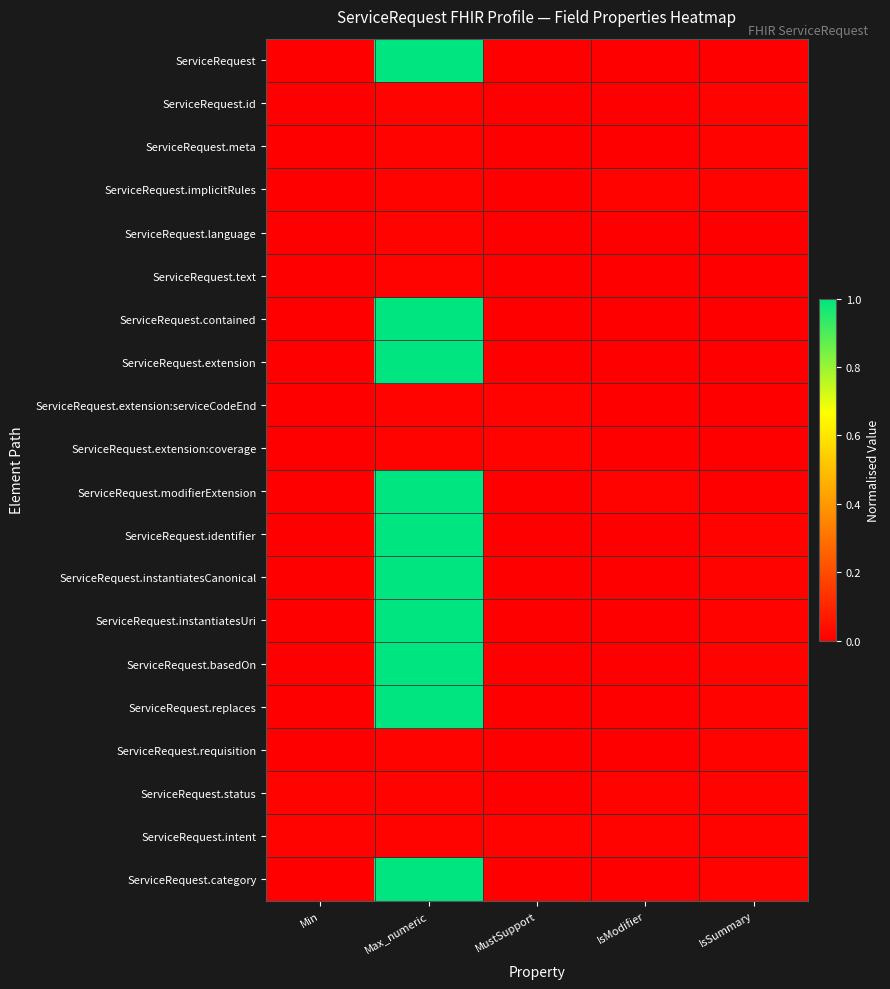

Reading left to right, extract all data points from this chart.

ServiceRequest: Min=0.0	Max_numeric=1.0	MustSupport=0.0	IsModifier=0.0	IsSummary=0.0
ServiceRequest.id: Min=0.0	Max_numeric=0.0	MustSupport=0.0	IsModifier=0.0	IsSummary=0.0
ServiceRequest.meta: Min=0.0	Max_numeric=0.0	MustSupport=0.0	IsModifier=0.0	IsSummary=0.0
ServiceRequest.implicitRules: Min=0.0	Max_numeric=0.0	MustSupport=0.0	IsModifier=0.0	IsSummary=0.0
ServiceRequest.language: Min=0.0	Max_numeric=0.0	MustSupport=0.0	IsModifier=0.0	IsSummary=0.0
ServiceRequest.text: Min=0.0	Max_numeric=0.0	MustSupport=0.0	IsModifier=0.0	IsSummary=0.0
ServiceRequest.contained: Min=0.0	Max_numeric=1.0	MustSupport=0.0	IsModifier=0.0	IsSummary=0.0
ServiceRequest.extension: Min=0.0	Max_numeric=1.0	MustSupport=0.0	IsModifier=0.0	IsSummary=0.0
ServiceRequest.extension:serviceCodeEnd: Min=0.0	Max_numeric=0.0	MustSupport=0.0	IsModifier=0.0	IsSummary=0.0
ServiceRequest.extension:coverage: Min=0.0	Max_numeric=0.0	MustSupport=0.0	IsModifier=0.0	IsSummary=0.0
ServiceRequest.modifierExtension: Min=0.0	Max_numeric=1.0	MustSupport=0.0	IsModifier=0.0	IsSummary=0.0
ServiceRequest.identifier: Min=0.0	Max_numeric=1.0	MustSupport=0.0	IsModifier=0.0	IsSummary=0.0
ServiceRequest.instantiatesCanonical: Min=0.0	Max_numeric=1.0	MustSupport=0.0	IsModifier=0.0	IsSummary=0.0
ServiceRequest.instantiatesUri: Min=0.0	Max_numeric=1.0	MustSupport=0.0	IsModifier=0.0	IsSummary=0.0
ServiceRequest.basedOn: Min=0.0	Max_numeric=1.0	MustSupport=0.0	IsModifier=0.0	IsSummary=0.0
ServiceRequest.replaces: Min=0.0	Max_numeric=1.0	MustSupport=0.0	IsModifier=0.0	IsSummary=0.0
ServiceRequest.requisition: Min=0.0	Max_numeric=0.0	MustSupport=0.0	IsModifier=0.0	IsSummary=0.0
ServiceRequest.status: Min=0.0	Max_numeric=0.0	MustSupport=0.0	IsModifier=0.0	IsSummary=0.0
ServiceRequest.intent: Min=0.0	Max_numeric=0.0	MustSupport=0.0	IsModifier=0.0	IsSummary=0.0
ServiceRequest.category: Min=0.0	Max_numeric=1.0	MustSupport=0.0	IsModifier=0.0	IsSummary=0.0